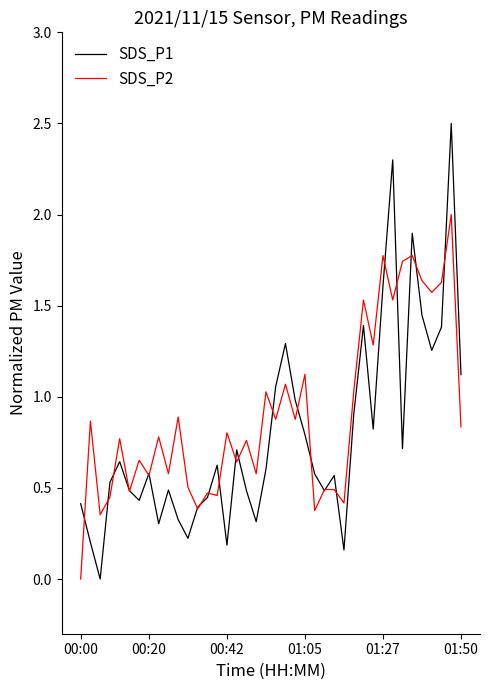

What is the highest value of the SDS_P2 series?

2.0